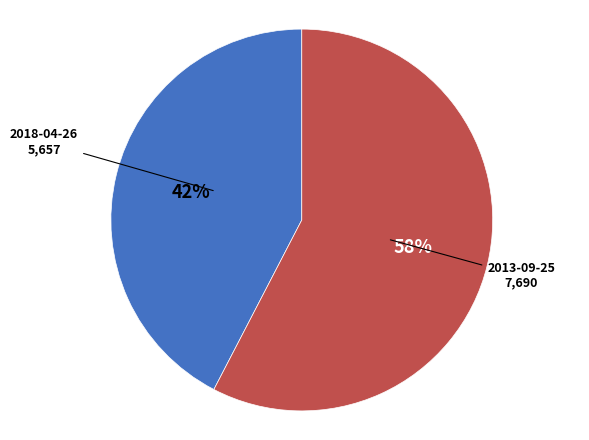

Is there a majority slice in this chart?

Yes